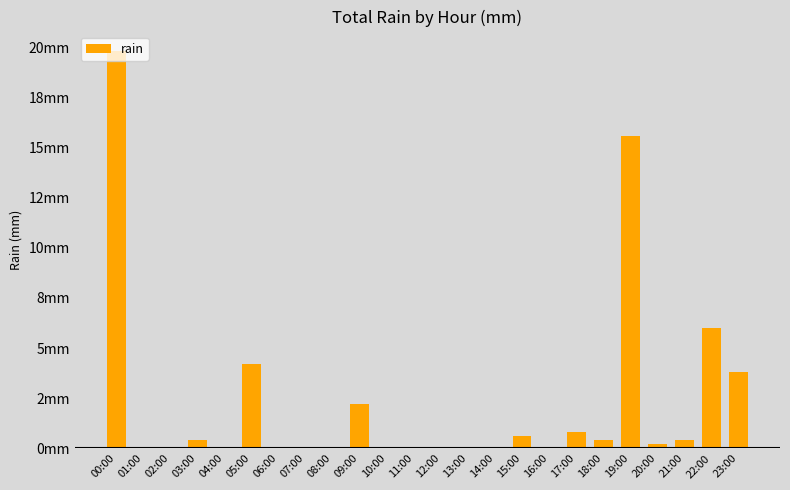

Are the bars horizontal?

No